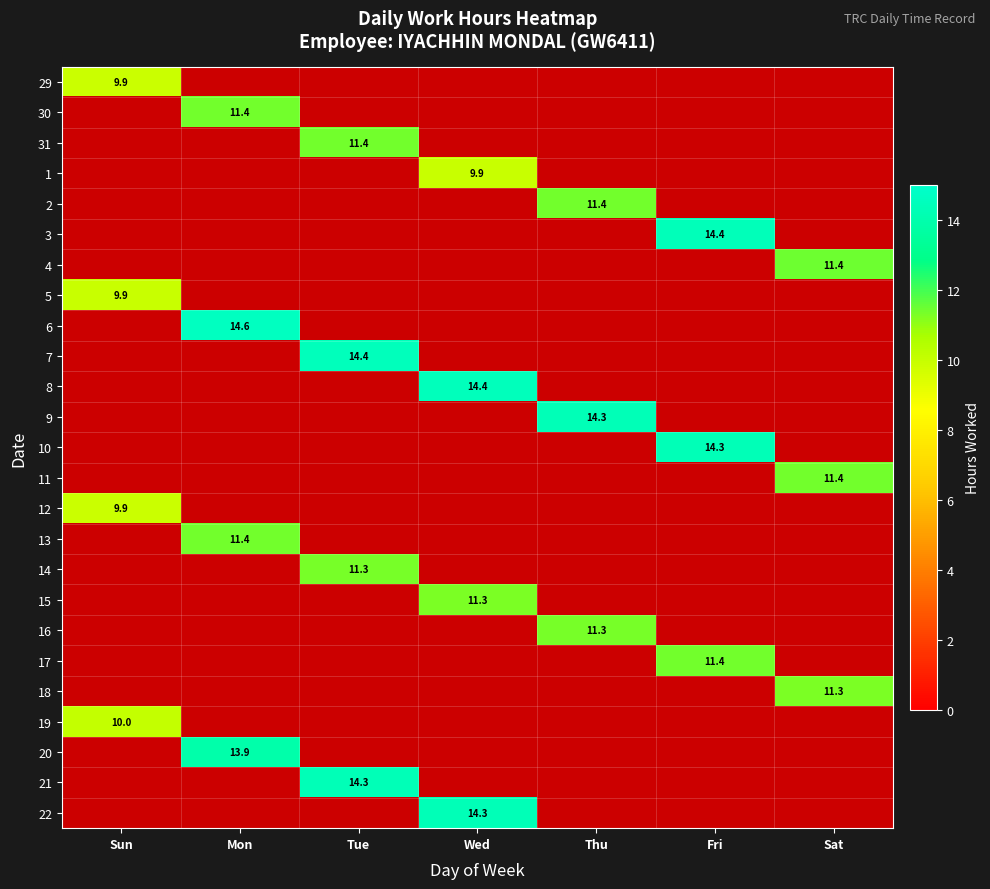

Which label corresponds to the smallest value in the chart?

Sun